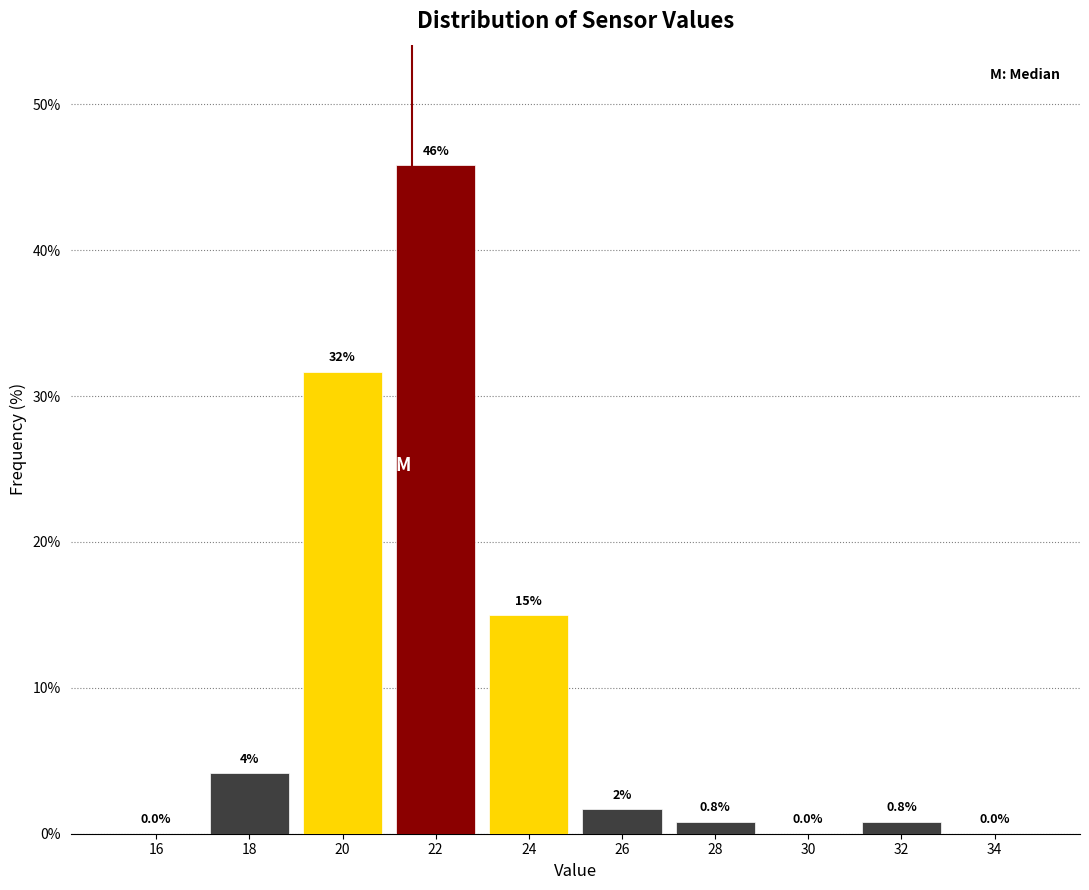

Which range on the x-axis has the tallest bar?

21 to 23